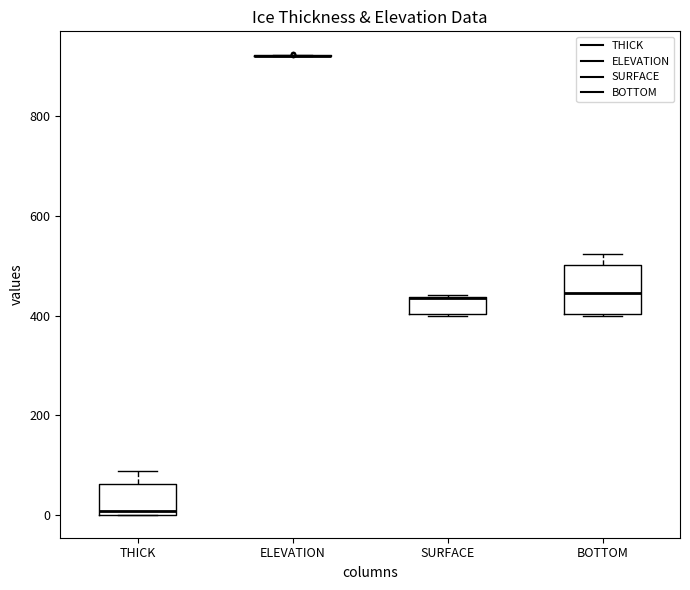

Where does the upper whisker of the box for THICK end on the y-axis? The values are not printed on the chart, so give them approximately, as read against the axis.

80